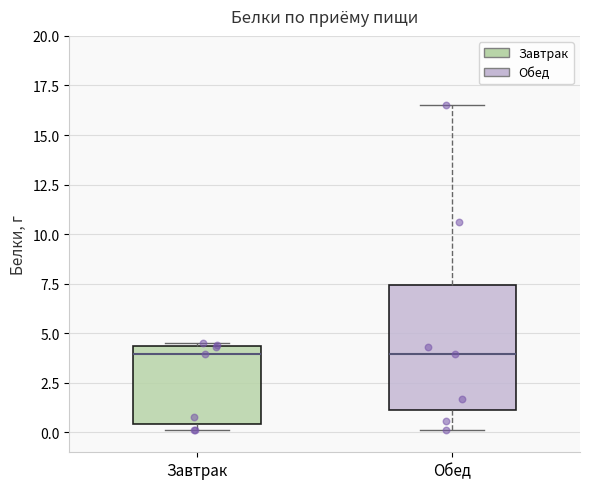

Where does the median line of the box for Завтрак sit on the y-axis? The values are not printed on the chart, so give them approximately, as read against the axis.

4.0